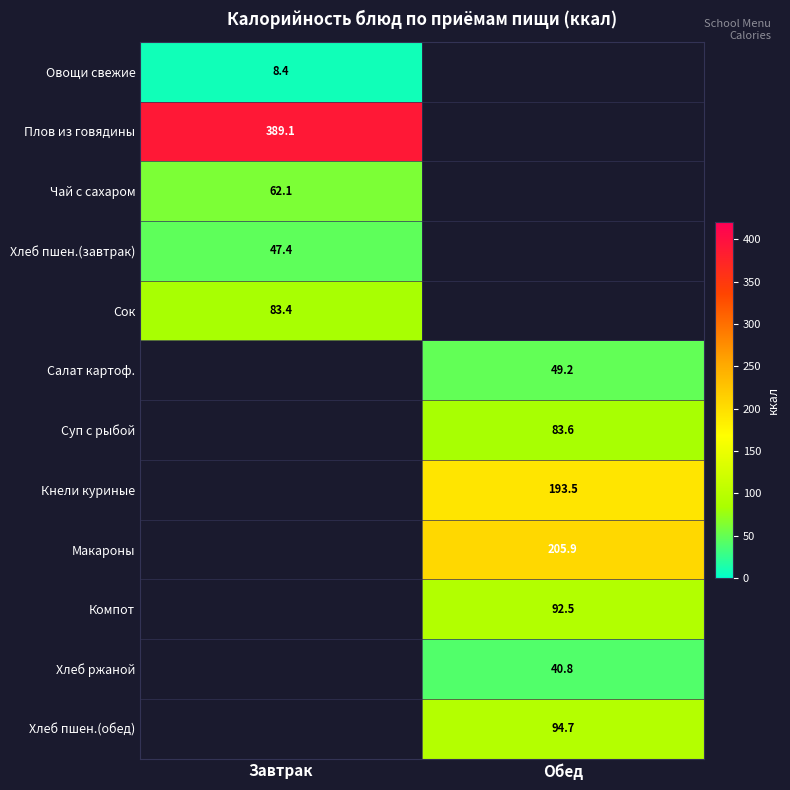

The value of Сок at Завтрак is 134.5. True or false?

False